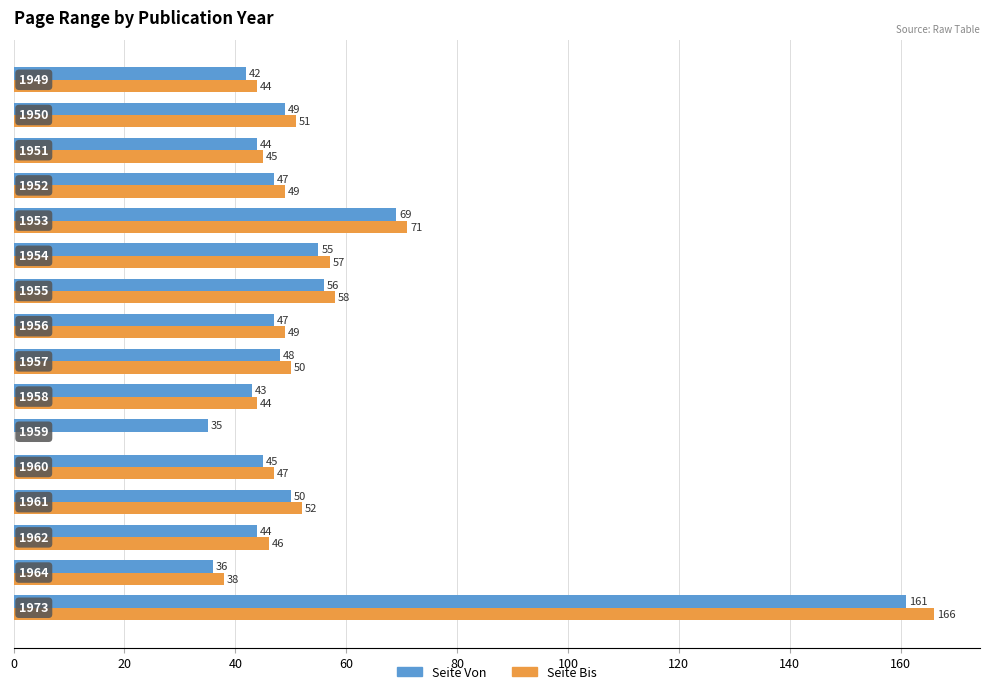

Which series has the largest total across all categories?

Seite Von